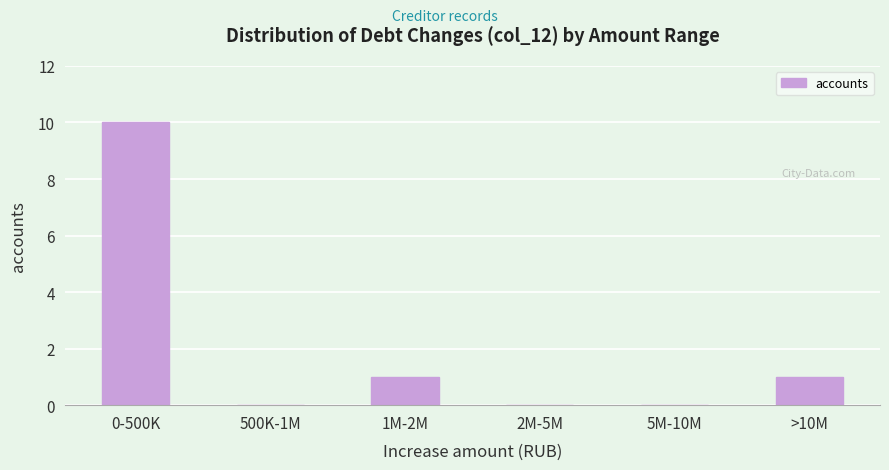

Reading right to left, extract all data points from this chart.

>10M=1	5M-10M=0	2M-5M=0	1M-2M=1	500K-1M=0	0-500K=10